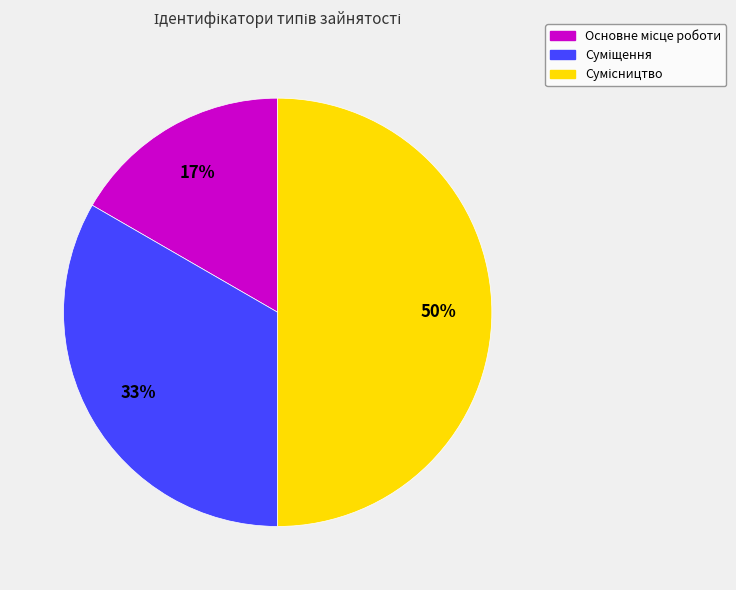

To the nearest percent, what is the difference between the largest and smallest slice percentages?

33%